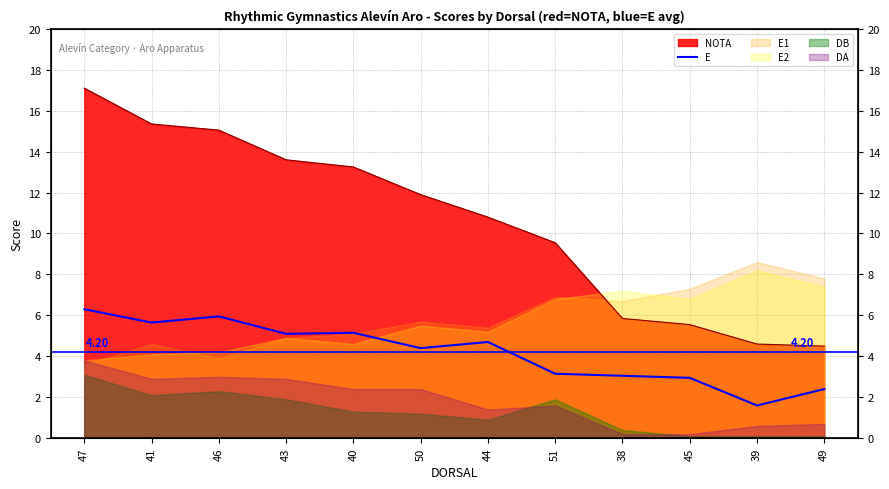

Does the chart display data point markers on the line(s)?

No